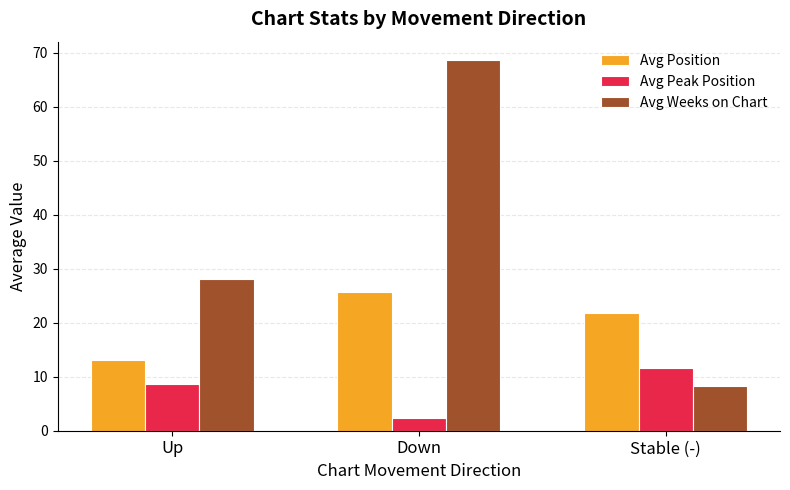

What is the label of the 2nd bar from the right?

Down